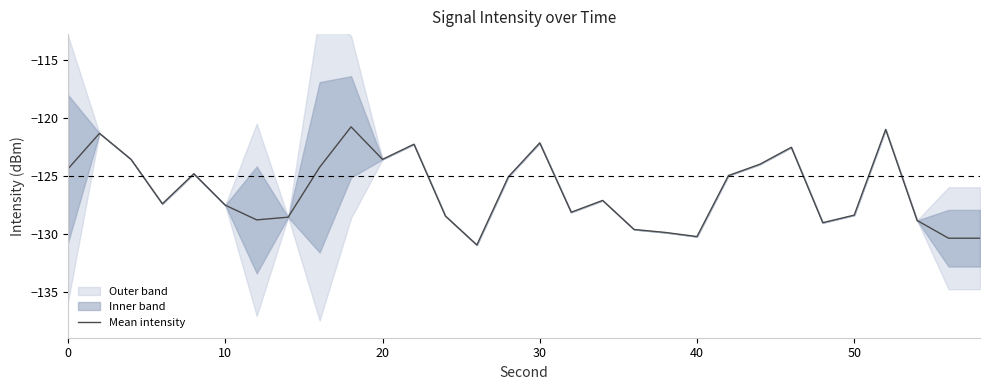

What is the greatest value displayed?

-120.7